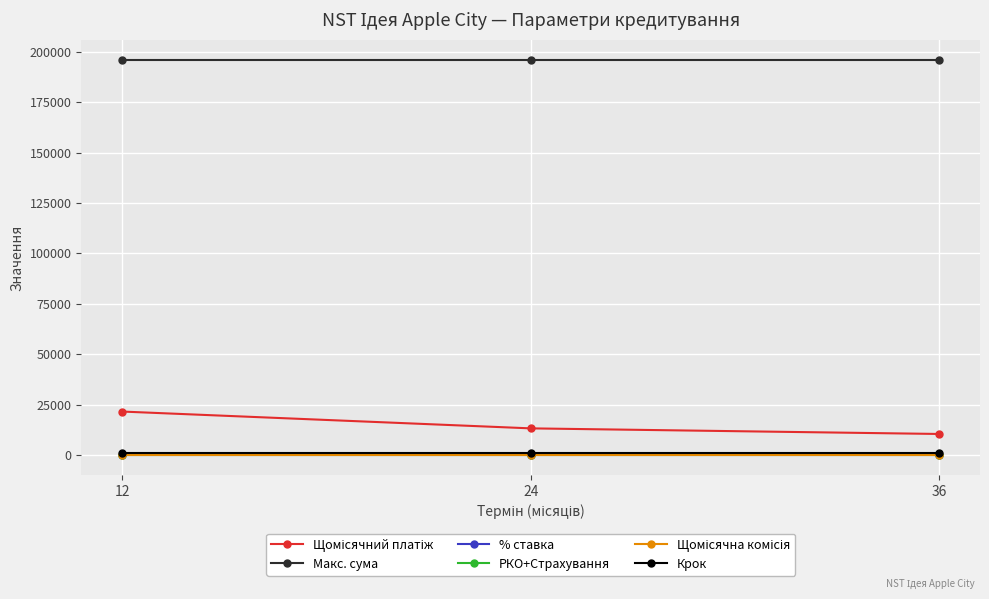

Does the chart have visible grid lines?

Yes